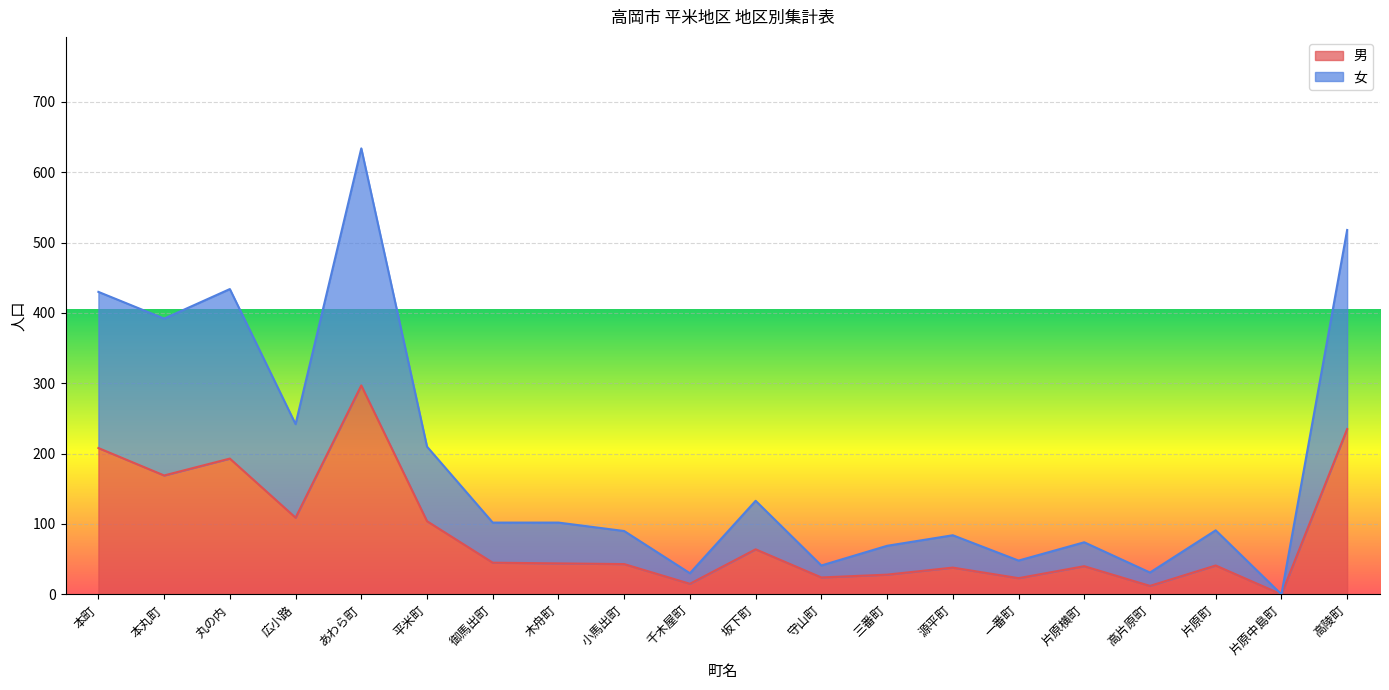

How many lines are shown in the chart?

2